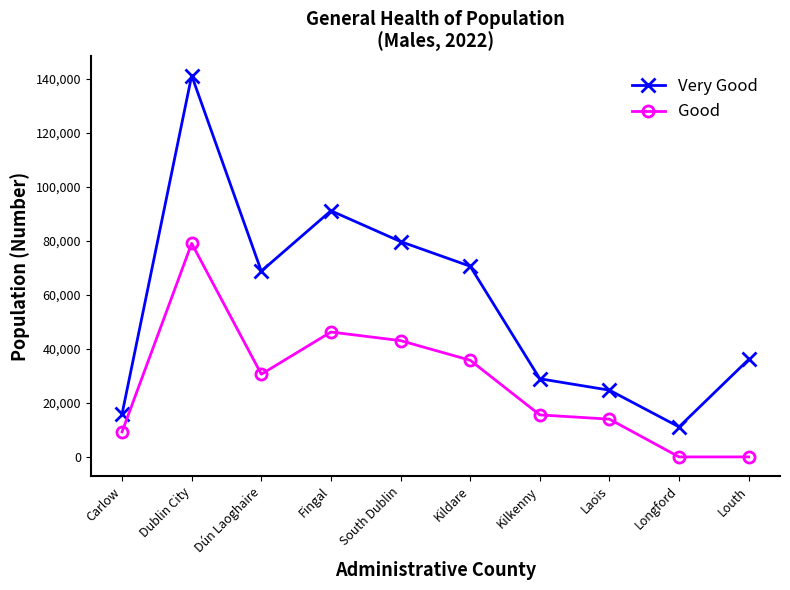

At which label does Very Good reach its minimum?

Longford